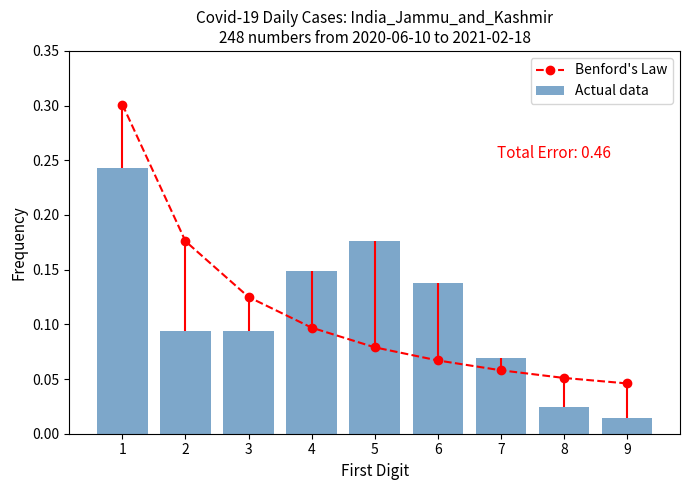

Is the value of Actual data at 5 greater than the value of Benford's Law at 6?

Yes